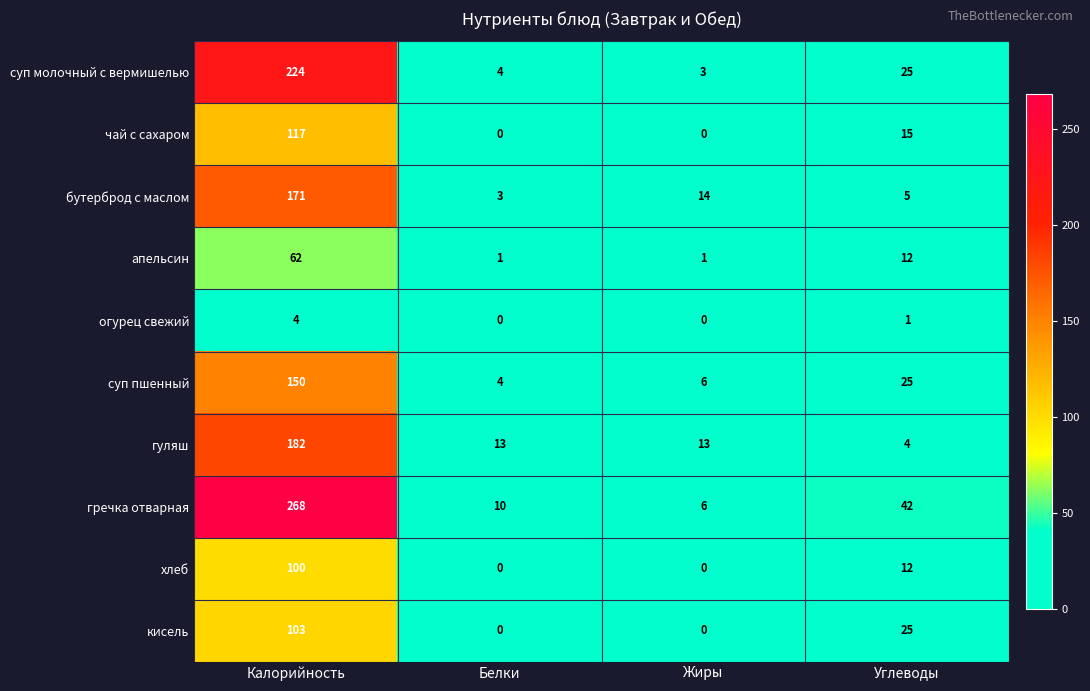

True or false: бутерброд с маслом has a value of 14 at Жиры.

True